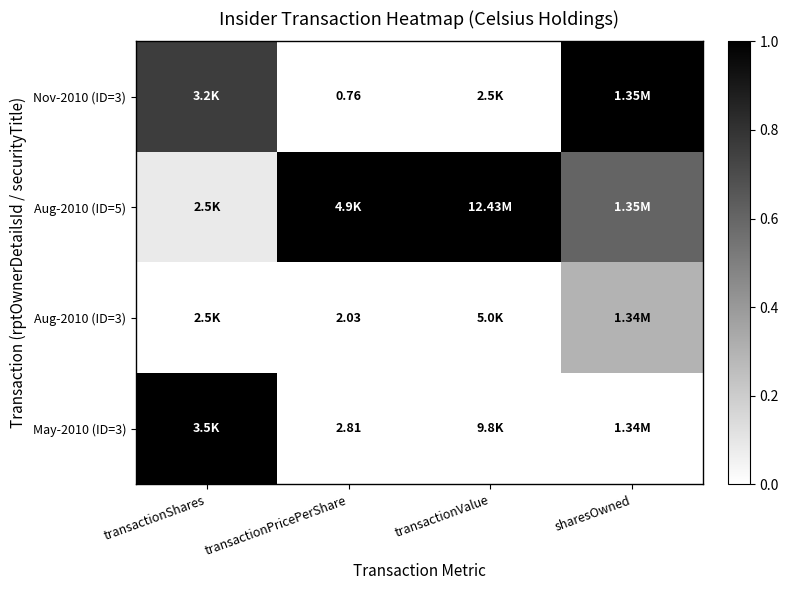

Rank the series at transactionPricePerShare from lowest to highest value.

Nov-2010 (ID=3), Aug-2010 (ID=3), May-2010 (ID=3), Aug-2010 (ID=5)